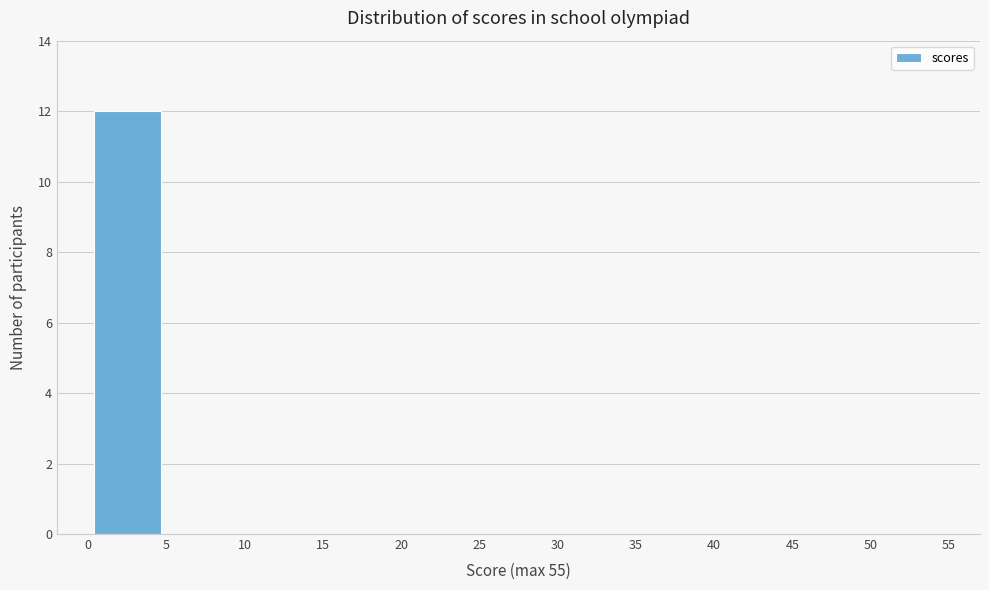

How tall is the bar that spans 0 to 5 on the x-axis? The values are not printed on the chart, so give them approximately, as read against the axis.

12